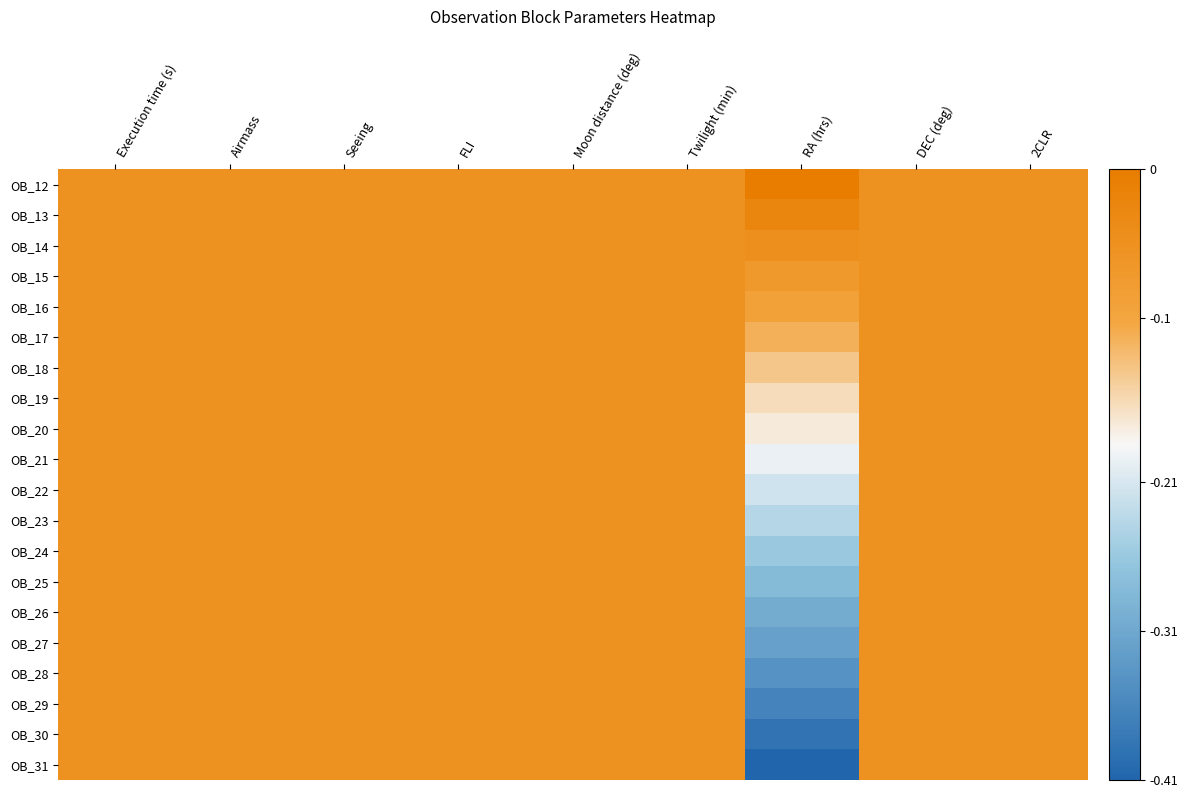

Reading left to right, transcribe all the data shown in this chart.

OB_12: Execution time (s)=-0.1	Airmass=-0.1	Seeing=-0.1	FLI=-0.1	Moon distance (deg)=-0.1	Twilight (min)=-0.1	RA (hrs)=-0.0	DEC (deg)=-0.1	2CLR=-0.1
OB_13: Execution time (s)=-0.1	Airmass=-0.1	Seeing=-0.1	FLI=-0.1	Moon distance (deg)=-0.1	Twilight (min)=-0.1	RA (hrs)=-0.0	DEC (deg)=-0.1	2CLR=-0.1
OB_14: Execution time (s)=-0.1	Airmass=-0.1	Seeing=-0.1	FLI=-0.1	Moon distance (deg)=-0.1	Twilight (min)=-0.1	RA (hrs)=-0.0	DEC (deg)=-0.1	2CLR=-0.1
OB_15: Execution time (s)=-0.1	Airmass=-0.1	Seeing=-0.1	FLI=-0.1	Moon distance (deg)=-0.1	Twilight (min)=-0.1	RA (hrs)=-0.1	DEC (deg)=-0.1	2CLR=-0.1
OB_16: Execution time (s)=-0.1	Airmass=-0.1	Seeing=-0.1	FLI=-0.1	Moon distance (deg)=-0.1	Twilight (min)=-0.1	RA (hrs)=-0.1	DEC (deg)=-0.1	2CLR=-0.1
OB_17: Execution time (s)=-0.1	Airmass=-0.1	Seeing=-0.1	FLI=-0.1	Moon distance (deg)=-0.1	Twilight (min)=-0.1	RA (hrs)=-0.1	DEC (deg)=-0.1	2CLR=-0.1
OB_18: Execution time (s)=-0.1	Airmass=-0.1	Seeing=-0.1	FLI=-0.1	Moon distance (deg)=-0.1	Twilight (min)=-0.1	RA (hrs)=-0.1	DEC (deg)=-0.1	2CLR=-0.1
OB_19: Execution time (s)=-0.1	Airmass=-0.1	Seeing=-0.1	FLI=-0.1	Moon distance (deg)=-0.1	Twilight (min)=-0.1	RA (hrs)=-0.2	DEC (deg)=-0.1	2CLR=-0.1
OB_20: Execution time (s)=-0.1	Airmass=-0.1	Seeing=-0.1	FLI=-0.1	Moon distance (deg)=-0.1	Twilight (min)=-0.1	RA (hrs)=-0.2	DEC (deg)=-0.1	2CLR=-0.1
OB_21: Execution time (s)=-0.1	Airmass=-0.1	Seeing=-0.1	FLI=-0.1	Moon distance (deg)=-0.1	Twilight (min)=-0.1	RA (hrs)=-0.2	DEC (deg)=-0.1	2CLR=-0.1
OB_22: Execution time (s)=-0.1	Airmass=-0.1	Seeing=-0.1	FLI=-0.1	Moon distance (deg)=-0.1	Twilight (min)=-0.1	RA (hrs)=-0.2	DEC (deg)=-0.1	2CLR=-0.1
OB_23: Execution time (s)=-0.1	Airmass=-0.1	Seeing=-0.1	FLI=-0.1	Moon distance (deg)=-0.1	Twilight (min)=-0.1	RA (hrs)=-0.2	DEC (deg)=-0.1	2CLR=-0.1
OB_24: Execution time (s)=-0.1	Airmass=-0.1	Seeing=-0.1	FLI=-0.1	Moon distance (deg)=-0.1	Twilight (min)=-0.1	RA (hrs)=-0.3	DEC (deg)=-0.1	2CLR=-0.1
OB_25: Execution time (s)=-0.1	Airmass=-0.1	Seeing=-0.1	FLI=-0.1	Moon distance (deg)=-0.1	Twilight (min)=-0.1	RA (hrs)=-0.3	DEC (deg)=-0.1	2CLR=-0.1
OB_26: Execution time (s)=-0.1	Airmass=-0.1	Seeing=-0.1	FLI=-0.1	Moon distance (deg)=-0.1	Twilight (min)=-0.1	RA (hrs)=-0.3	DEC (deg)=-0.1	2CLR=-0.1
OB_27: Execution time (s)=-0.1	Airmass=-0.1	Seeing=-0.1	FLI=-0.1	Moon distance (deg)=-0.1	Twilight (min)=-0.1	RA (hrs)=-0.3	DEC (deg)=-0.1	2CLR=-0.1
OB_28: Execution time (s)=-0.1	Airmass=-0.1	Seeing=-0.1	FLI=-0.1	Moon distance (deg)=-0.1	Twilight (min)=-0.1	RA (hrs)=-0.3	DEC (deg)=-0.1	2CLR=-0.1
OB_29: Execution time (s)=-0.1	Airmass=-0.1	Seeing=-0.1	FLI=-0.1	Moon distance (deg)=-0.1	Twilight (min)=-0.1	RA (hrs)=-0.4	DEC (deg)=-0.1	2CLR=-0.1
OB_30: Execution time (s)=-0.1	Airmass=-0.1	Seeing=-0.1	FLI=-0.1	Moon distance (deg)=-0.1	Twilight (min)=-0.1	RA (hrs)=-0.4	DEC (deg)=-0.1	2CLR=-0.1
OB_31: Execution time (s)=-0.1	Airmass=-0.1	Seeing=-0.1	FLI=-0.1	Moon distance (deg)=-0.1	Twilight (min)=-0.1	RA (hrs)=-0.4	DEC (deg)=-0.1	2CLR=-0.1